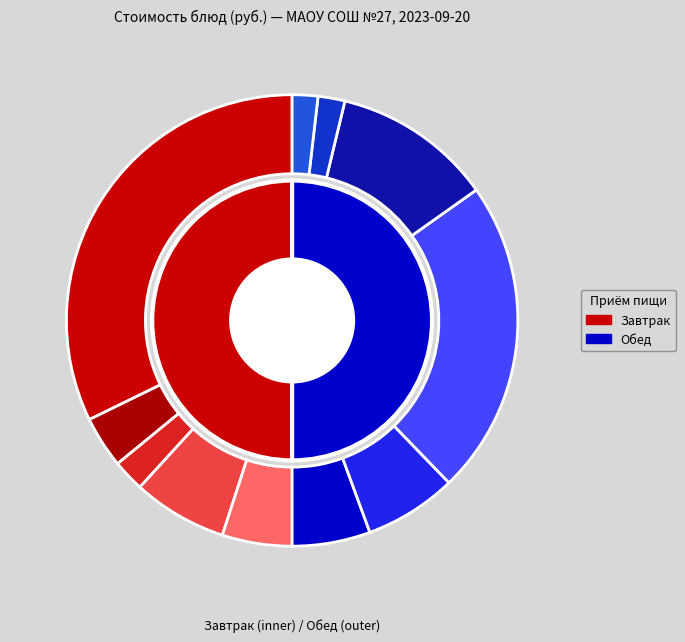

Does Картофель отварной represent more than half of the total?

No